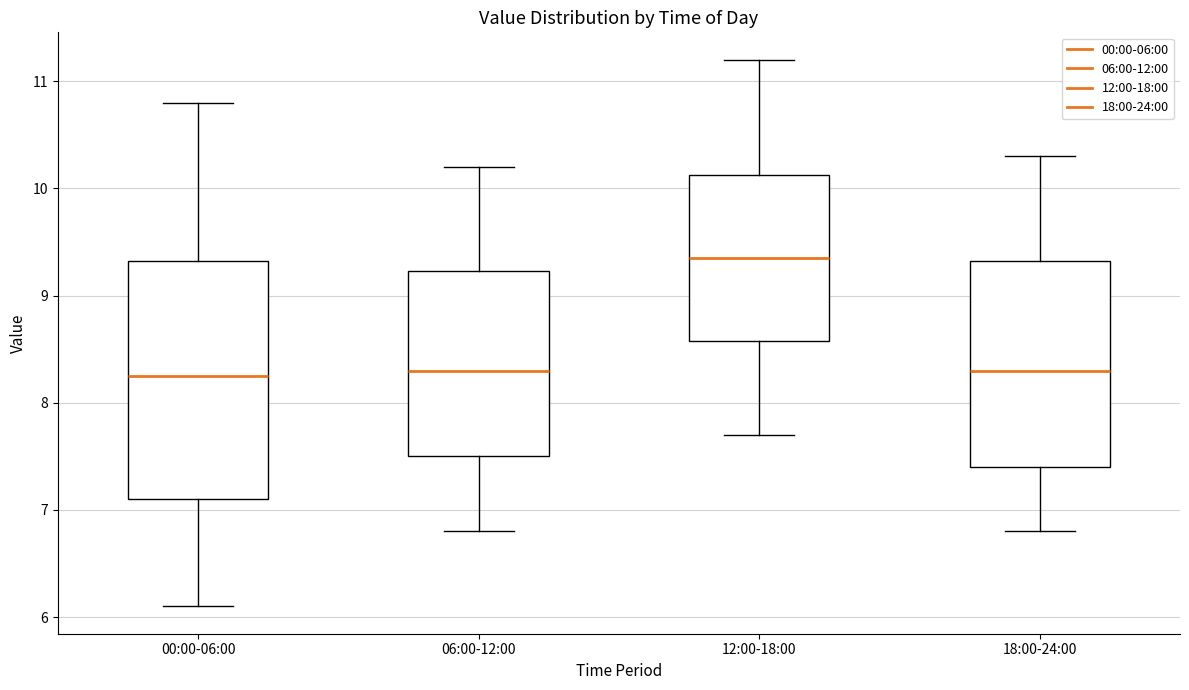

Reading left to right, read every box against the y-axis: the position of its median line, the range the box covers, and the ends of its whiskers. The values are not printed on the chart, so give them approximately, as read against the axis.

00:00-06:00: median 8.3, box 7.1 to 9.3, whiskers 6.1 to 10.8
06:00-12:00: median 8.3, box 7.5 to 9.2, whiskers 6.8 to 10.2
12:00-18:00: median 9.4, box 8.6 to 10.1, whiskers 7.7 to 11.2
18:00-24:00: median 8.3, box 7.4 to 9.3, whiskers 6.8 to 10.3